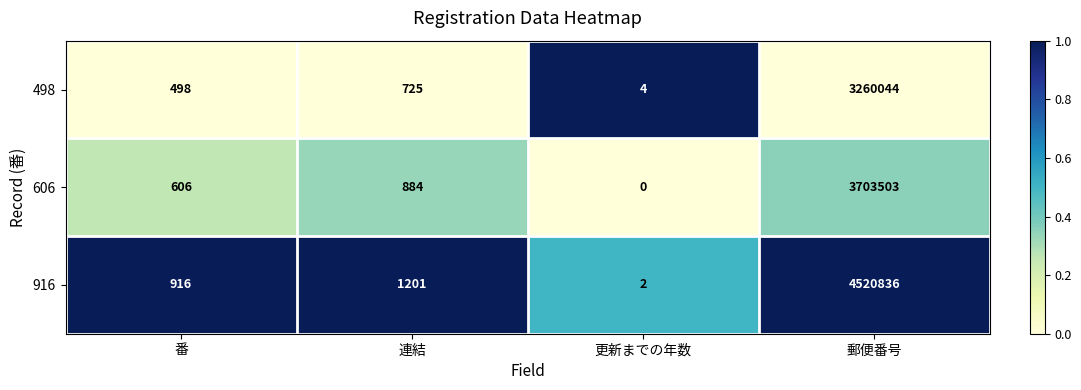

Which series has the widest spread of values?

916